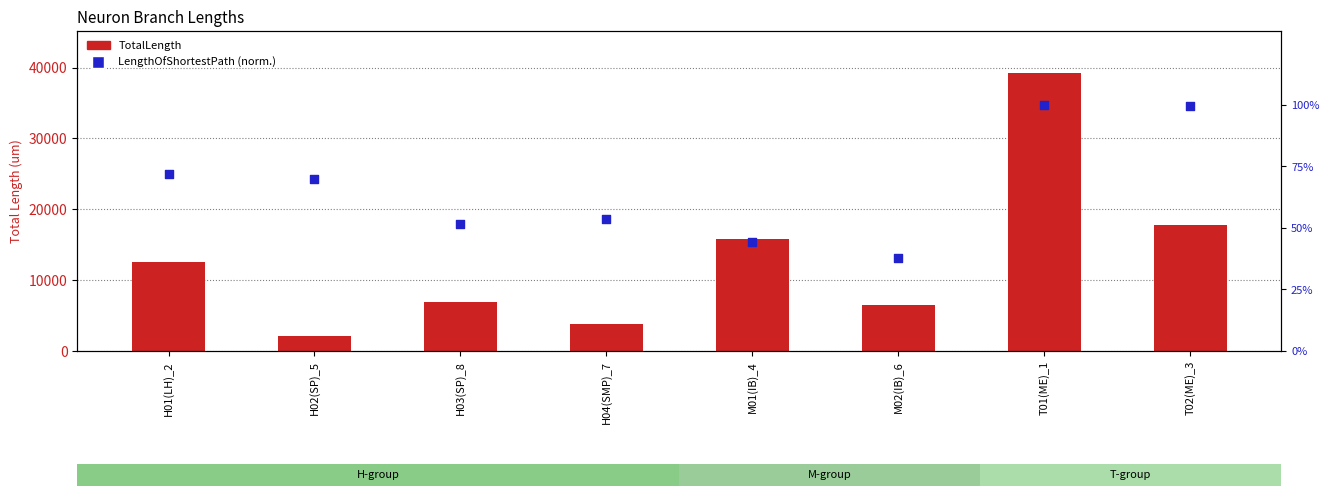

Which series has the largest Y range (max minus min)?

TotalLength